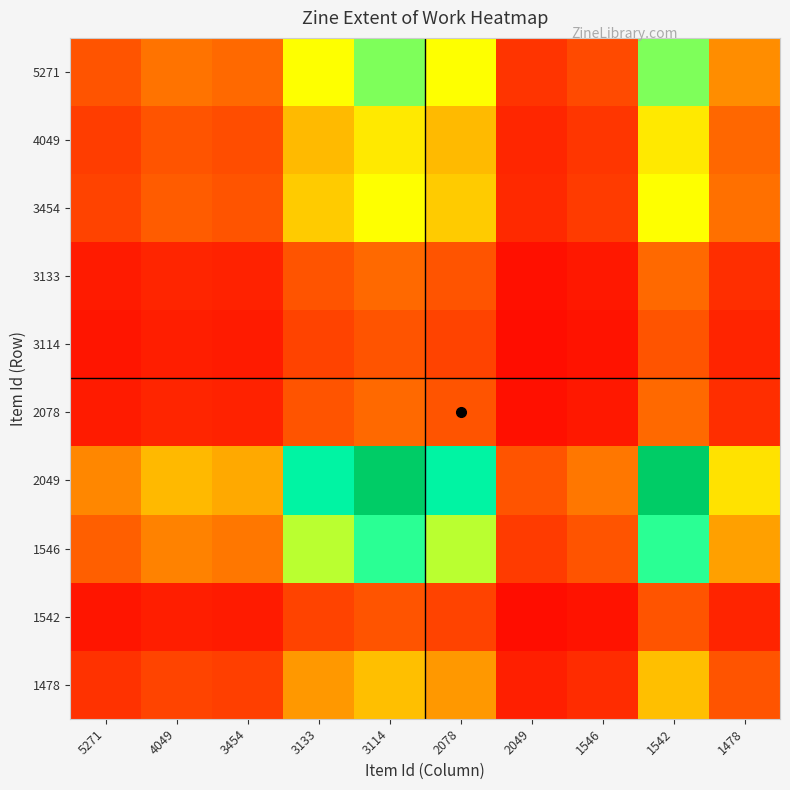

What is the spread (max minus min) of values at 3454?

0.3